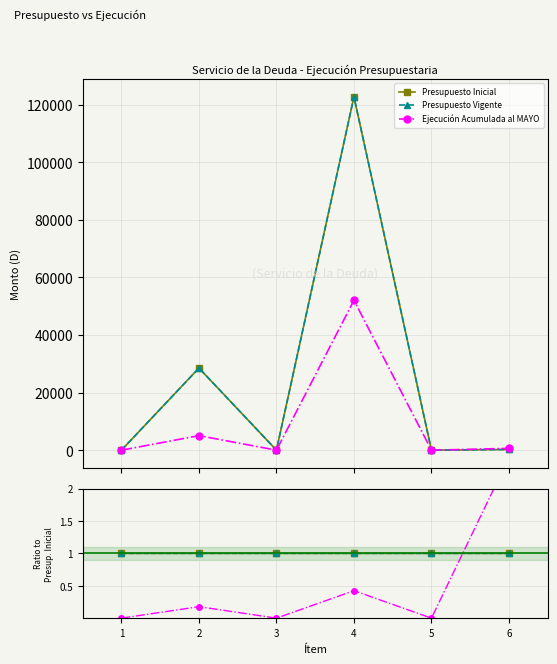

At 3, list the series in order from largest to smallest.

Presupuesto Inicial, Presupuesto Vigente, Ejecución Acumulada al MAYO